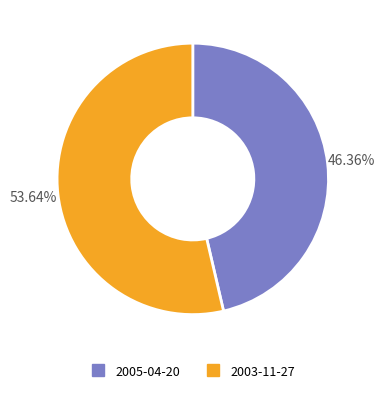

What percentage is the 2003-11-27 slice, to the nearest percent?

54%